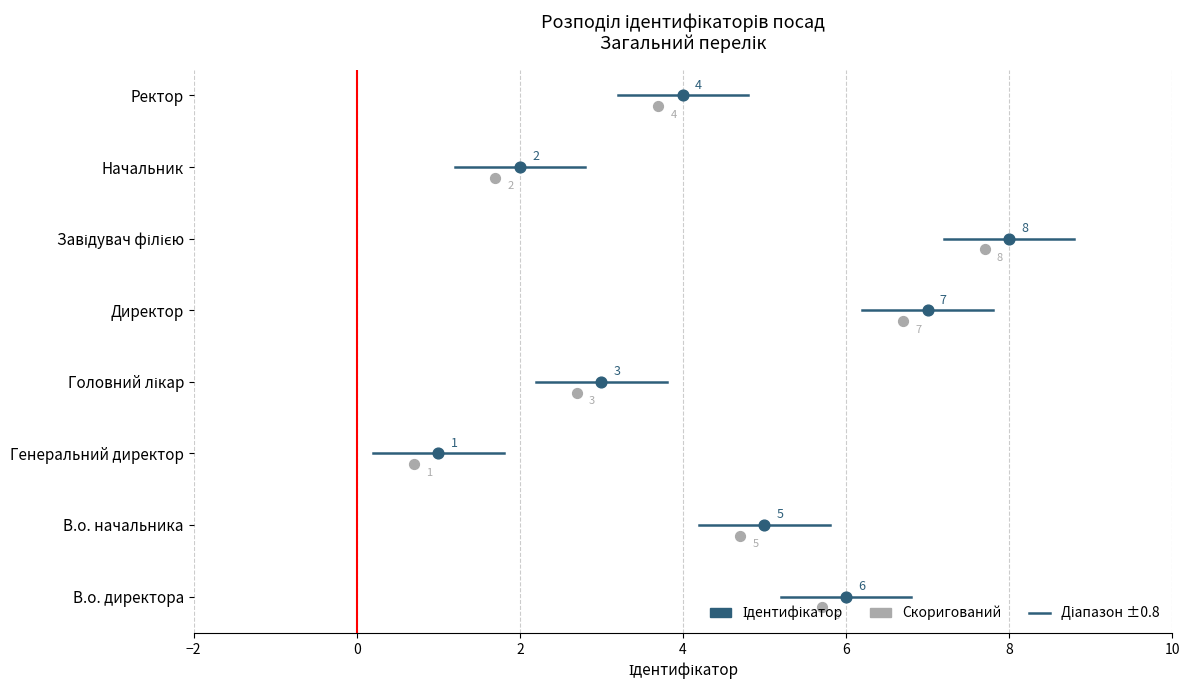

What is the ratio of the value at Генеральний директор to the value at В.о. начальника?

0.2